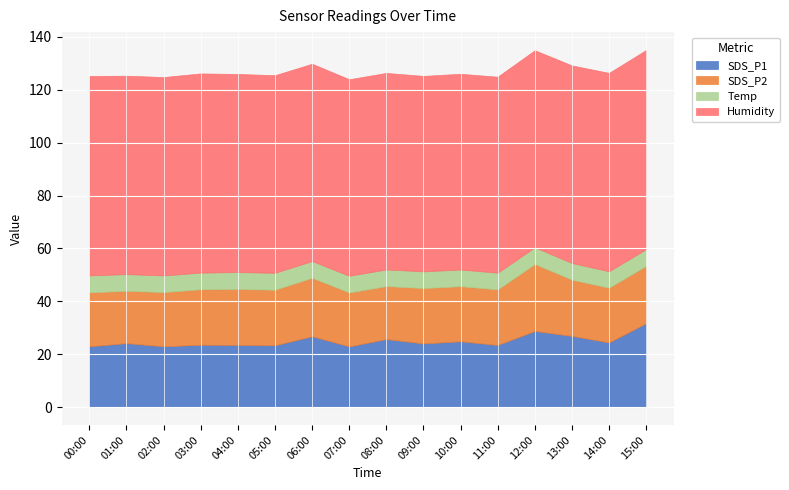

Count the number of categories in the chart.

16